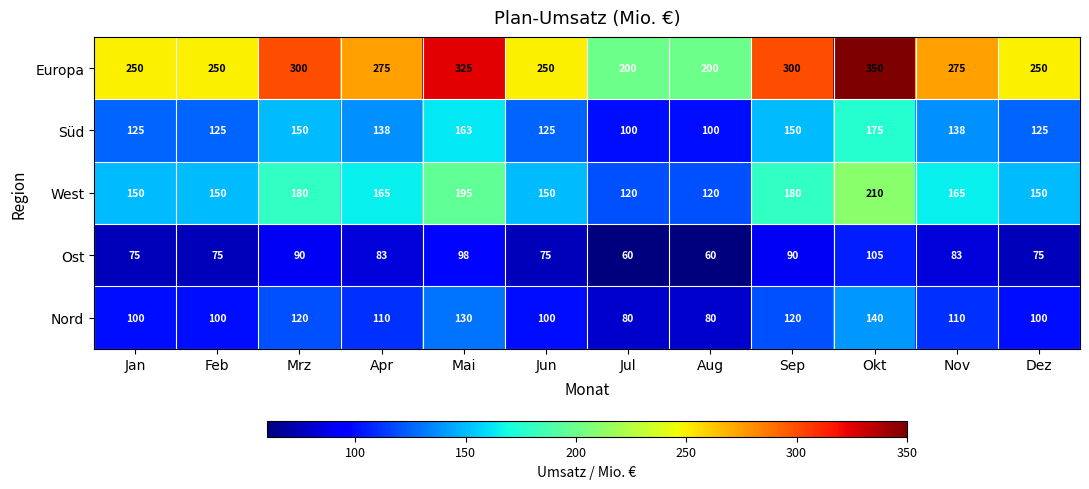

What is the difference between the maximum and second lowest values in the Nord series?

60